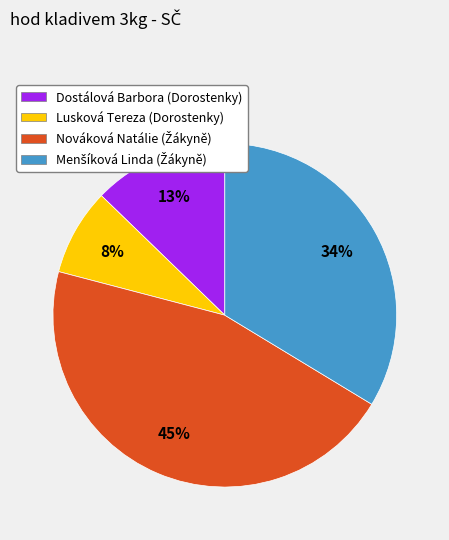

Is there a majority slice in this chart?

No